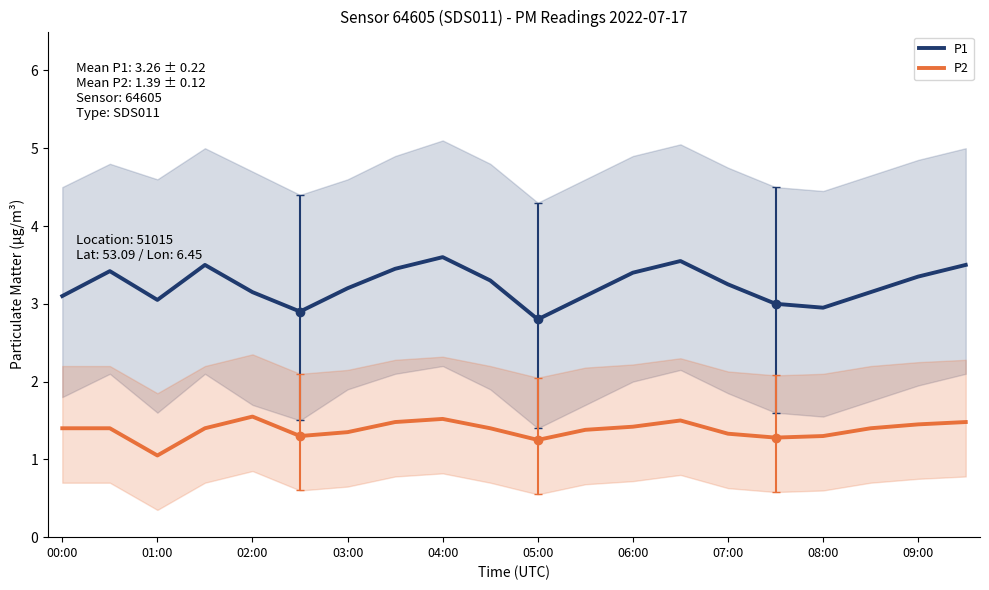

What is the minimum value for P2?

1.1